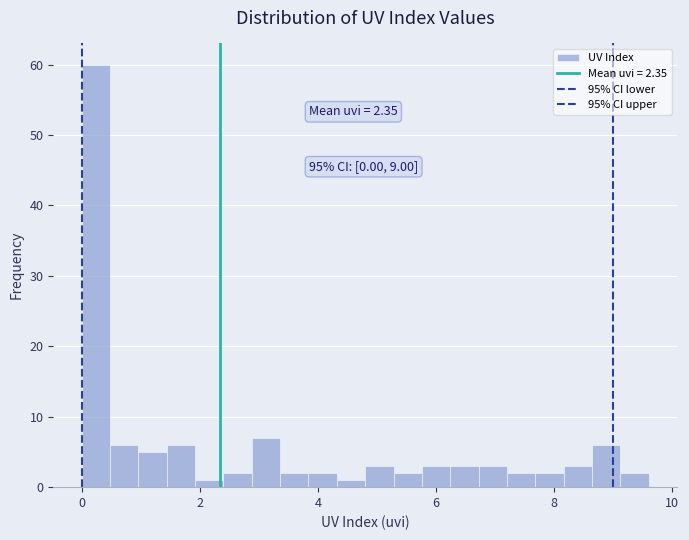

Around what value on the x-axis is the tallest bar? Give the approximate position of its centre, as read against the axis.

0.2